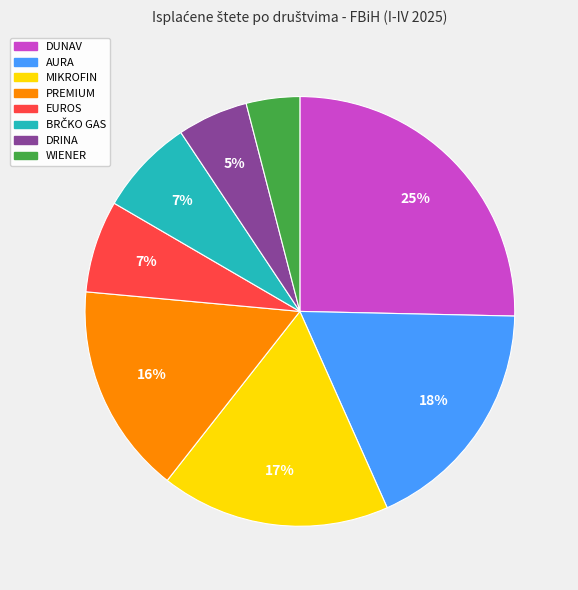

Which slice is the smallest?

WIENER